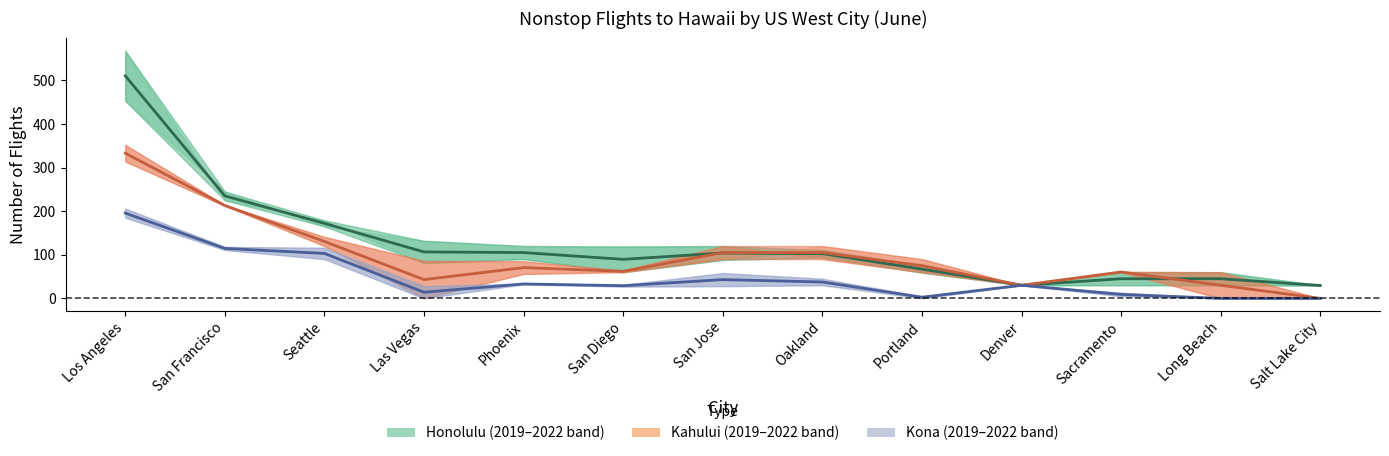

After their last crossing, which series has the higher values: Honolulu or Kahului?

Honolulu